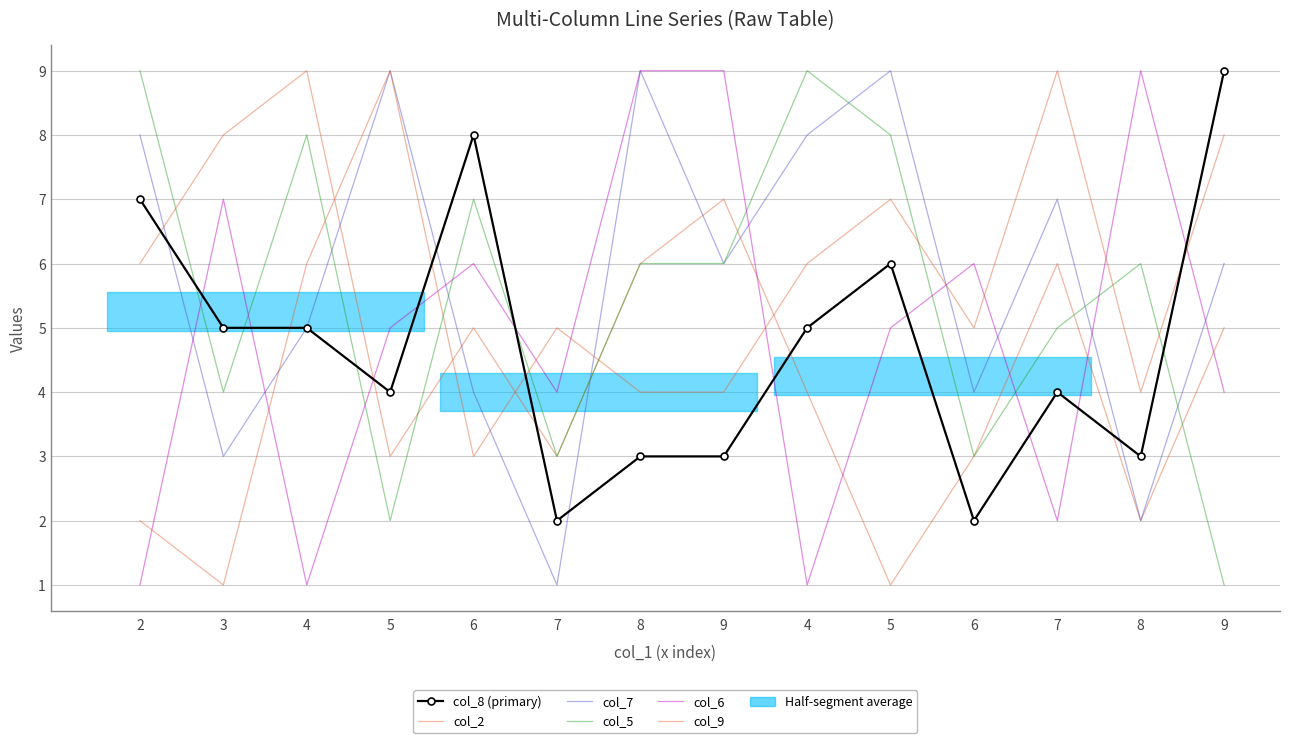

Where is the first local minimum for col_2?

5